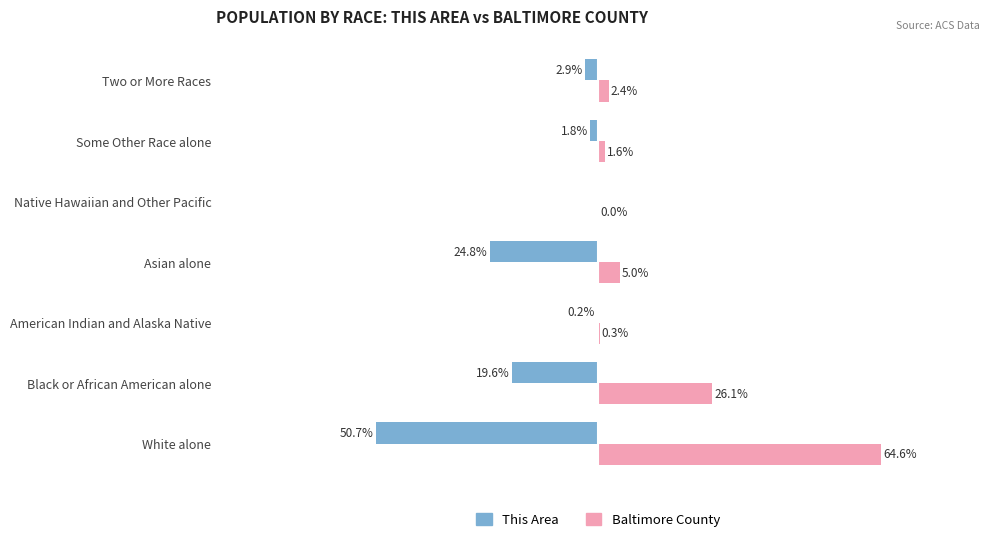

Between Black or African American alone and Asian alone, which series saw the biggest shift?

Baltimore County